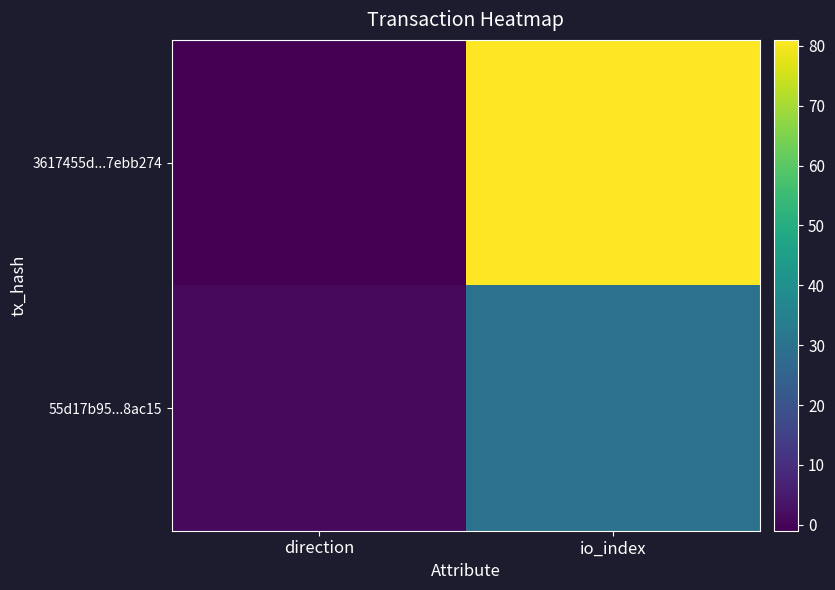

Rank the series by their maximum value, from highest to lowest.

3617455d...7ebb274, 55d17b95...8ac15